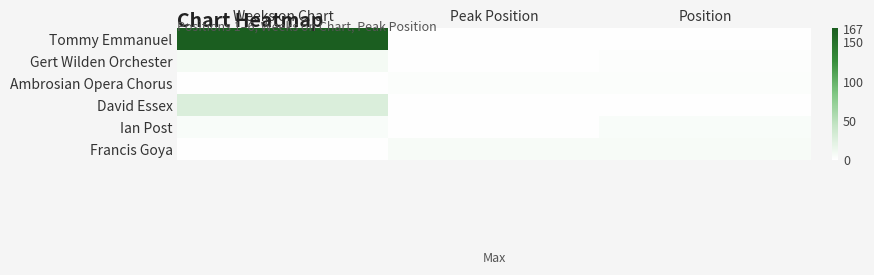

Reading left to right, list all the values displayed in this chart.

Tommy Emmanuel: Weeks on Chart=167	Peak Position=1	Position=1
Gert Wilden Orchester: Weeks on Chart=8	Peak Position=1	Position=2
Ambrosian Opera Chorus: Weeks on Chart=1	Peak Position=3	Position=3
David Essex: Weeks on Chart=28	Peak Position=1	Position=1
Ian Post: Weeks on Chart=5	Peak Position=1	Position=5
Francis Goya: Weeks on Chart=1	Peak Position=6	Position=6